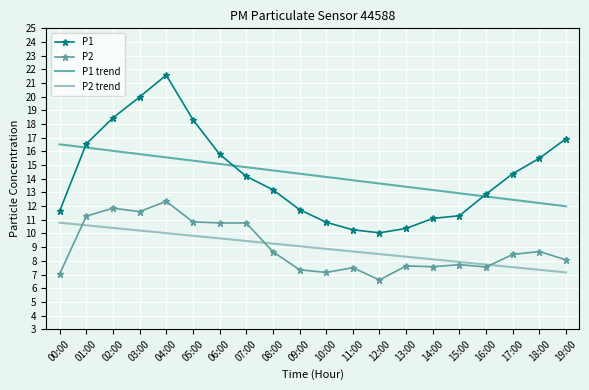

True or false: P1 trend and P2 intersect in this chart.

False